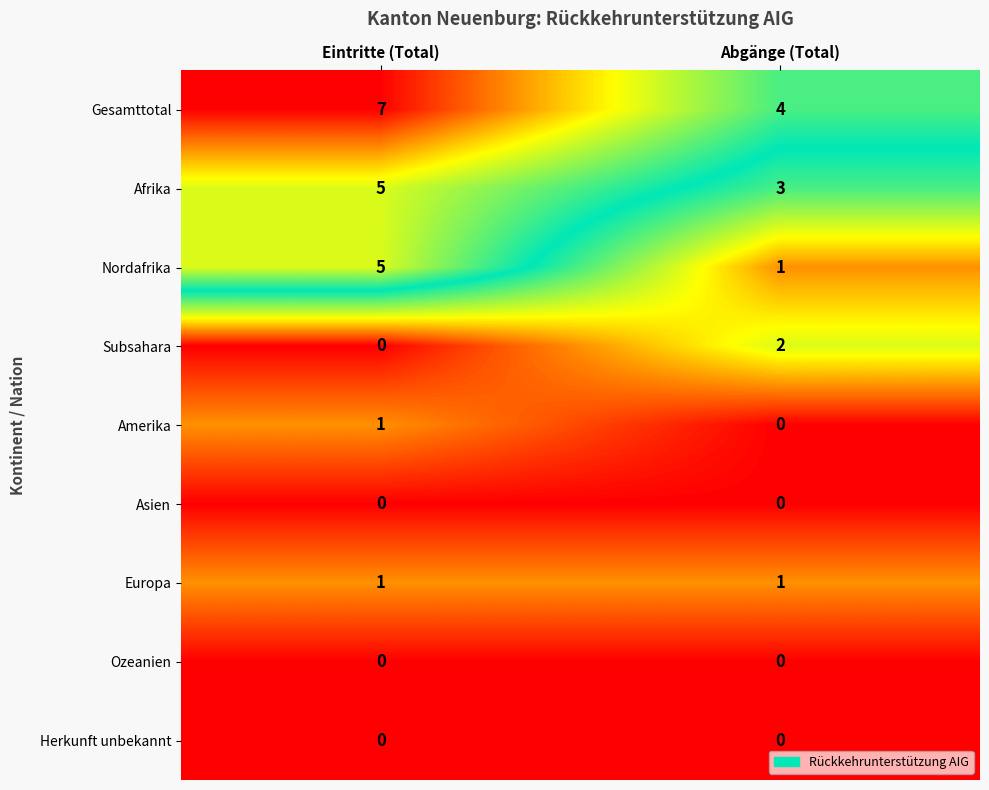

Reading left to right, list all the values displayed in this chart.

Gesamttotal: Eintritte (Total)=7	Abgänge (Total)=4
Afrika: Eintritte (Total)=5	Abgänge (Total)=3
Nordafrika: Eintritte (Total)=5	Abgänge (Total)=1
Subsahara: Eintritte (Total)=0	Abgänge (Total)=2
Amerika: Eintritte (Total)=1	Abgänge (Total)=0
Asien: Eintritte (Total)=0	Abgänge (Total)=0
Europa: Eintritte (Total)=1	Abgänge (Total)=1
Ozeanien: Eintritte (Total)=0	Abgänge (Total)=0
Herkunft unbekannt: Eintritte (Total)=0	Abgänge (Total)=0